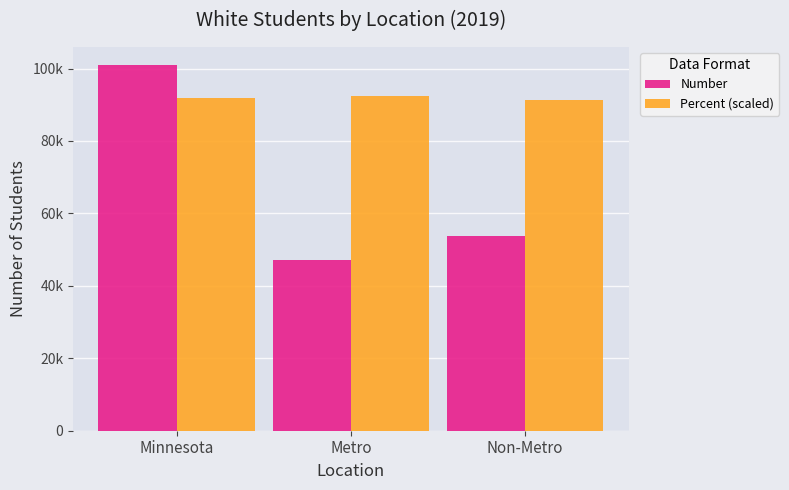

What are all the series names shown in the legend?

Number, Percent (scaled)